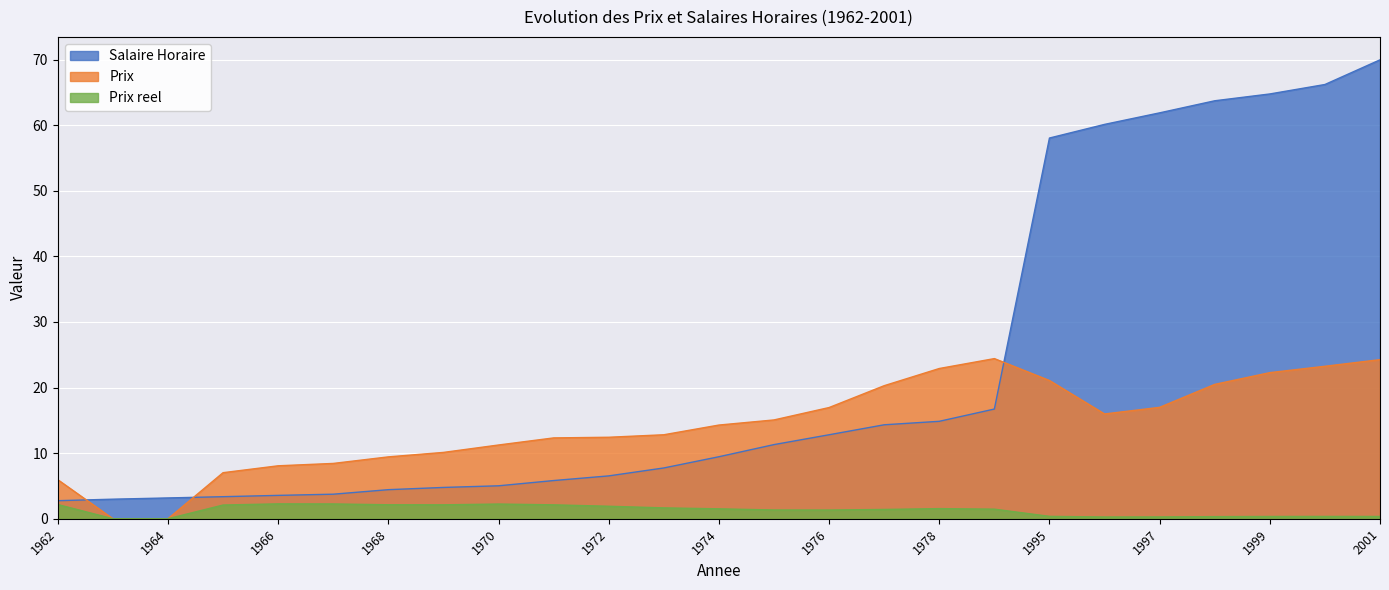

Rank the series at 1979 from highest to lowest value.

Prix, Salaire Horaire, Prix reel